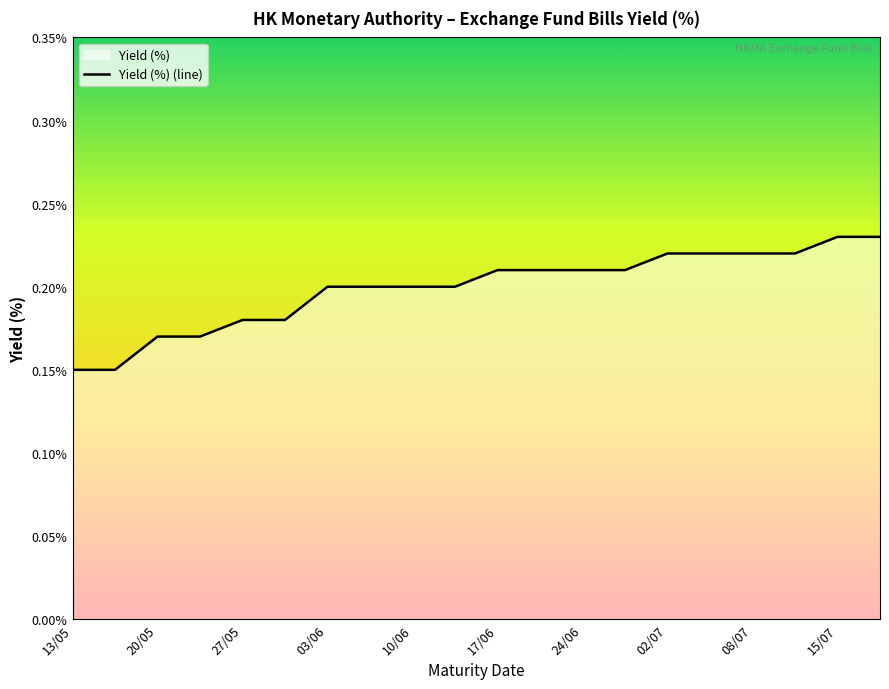

True or false: the data shows 0.2 at 15.

False